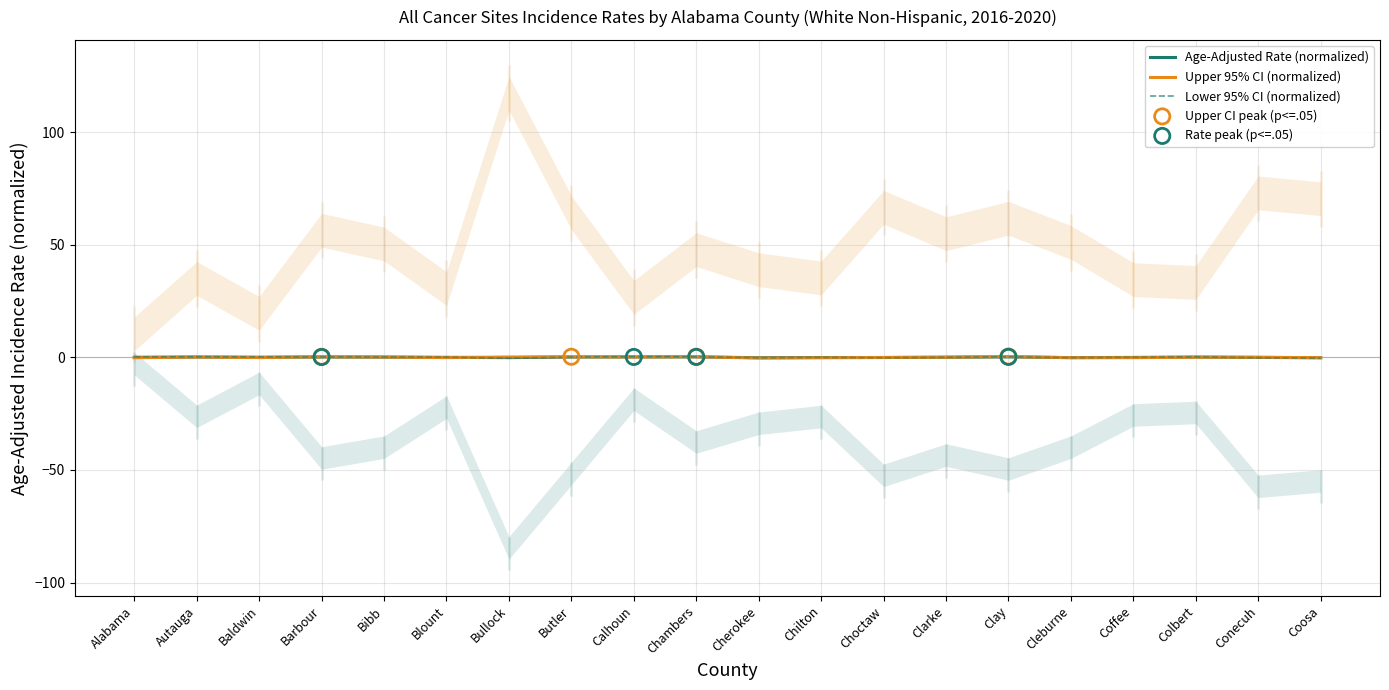

Which series reaches the minimum Y coordinate?

Lower 95% CI